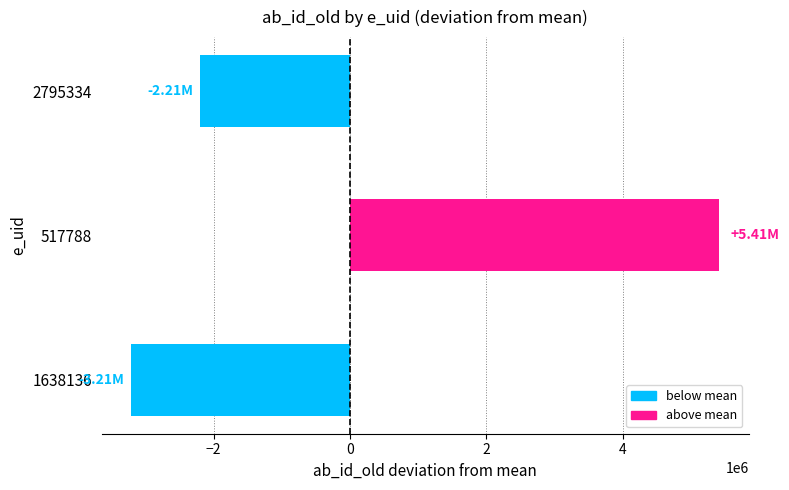

Which has a higher value, 2795334 or 1638136?

2795334